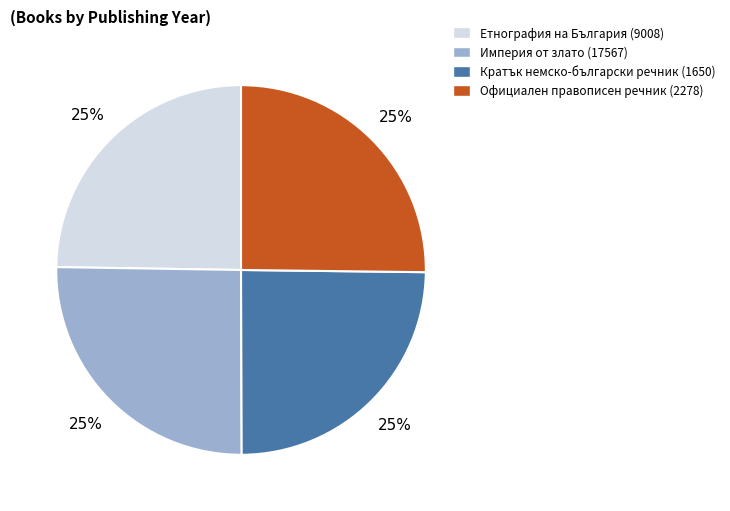

What is the ratio of the value at Официален правописен речник (2278) to the value at Етнография на България (9008)?

1.0